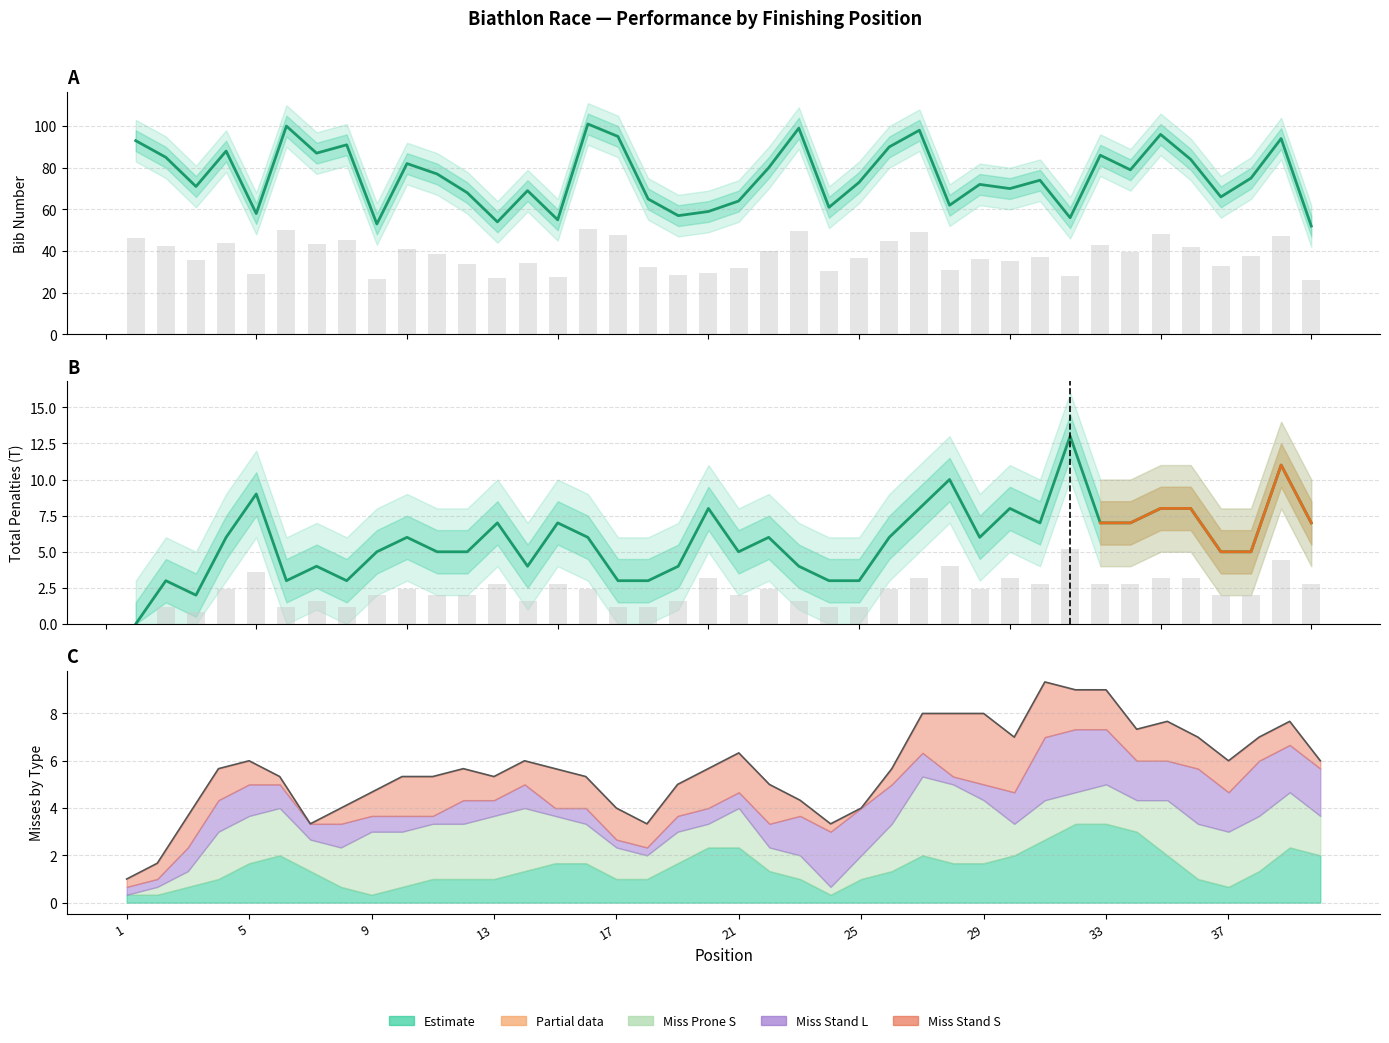

Are the bars grouped side by side (vs. stacked)?

Yes